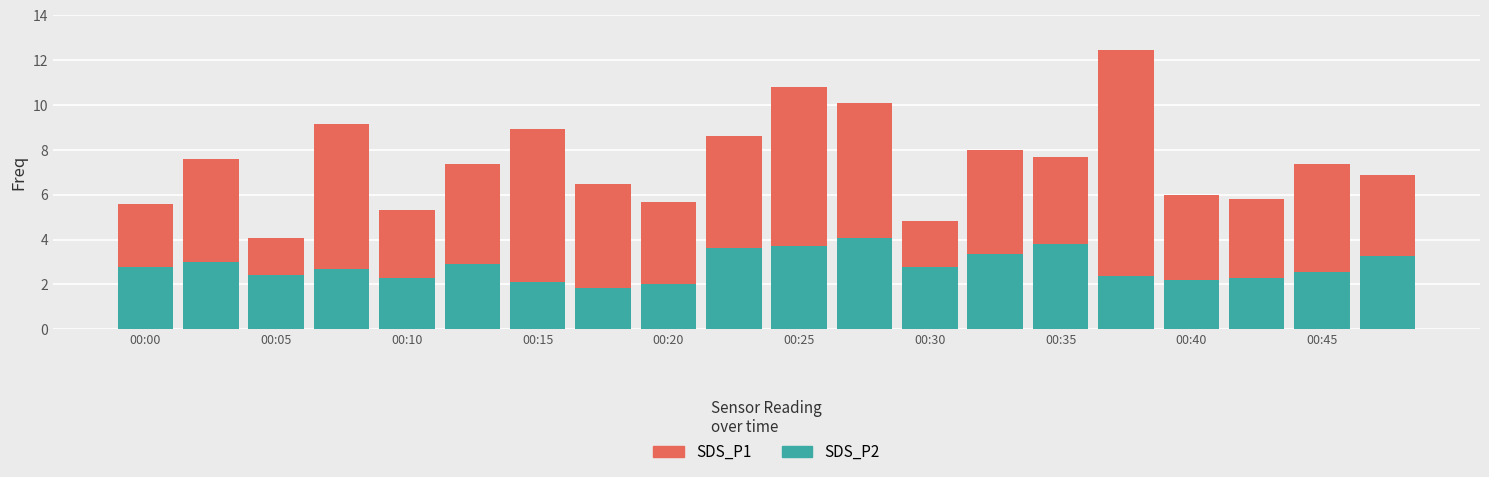

What is the maximum value for SDS_P2?

4.1